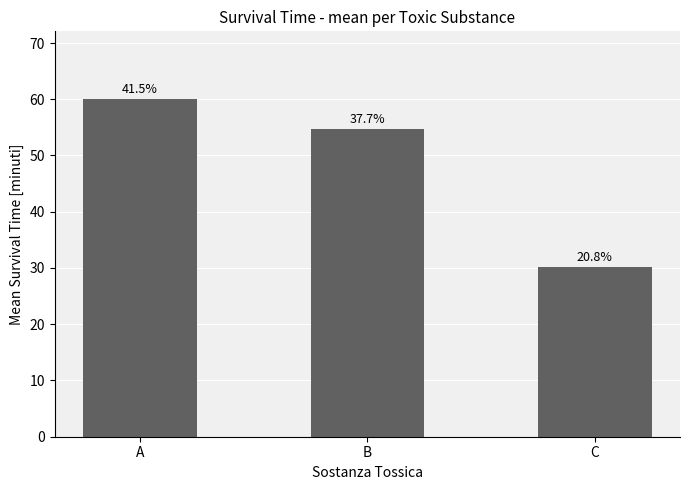

Does the chart contain any negative values?

No